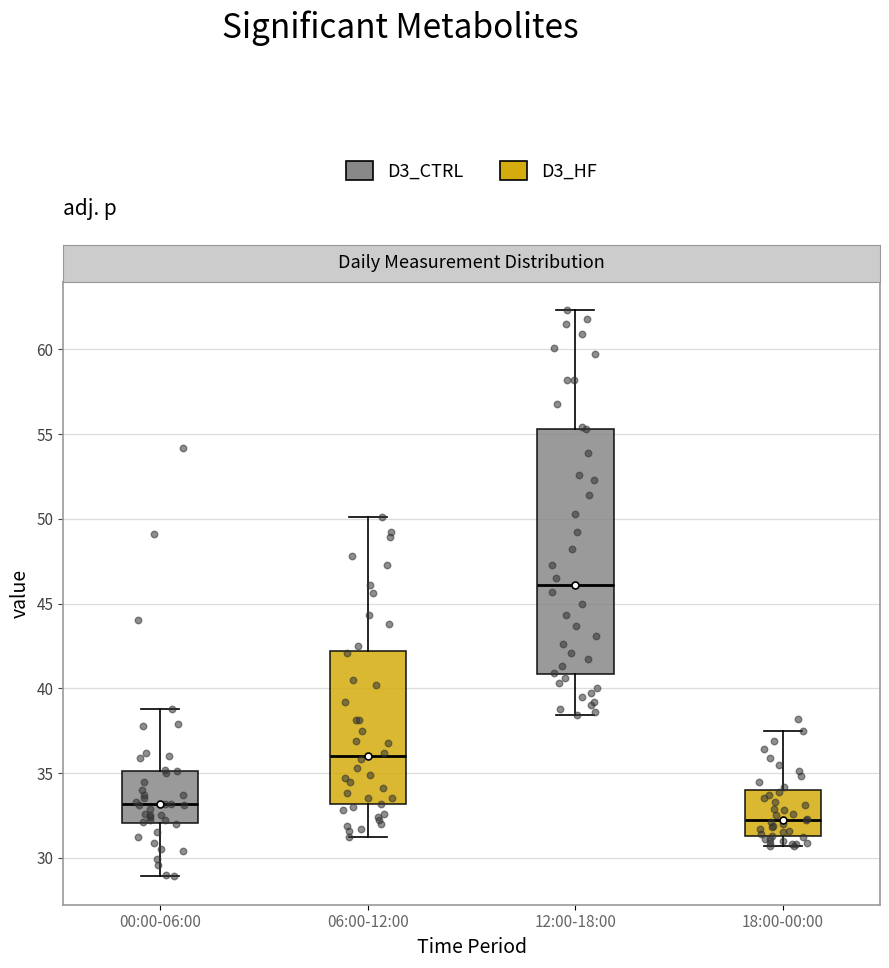

Where is the lower edge of the box for 18:00-00:00 on the y-axis? The values are not printed on the chart, so give them approximately, as read against the axis.

31.5